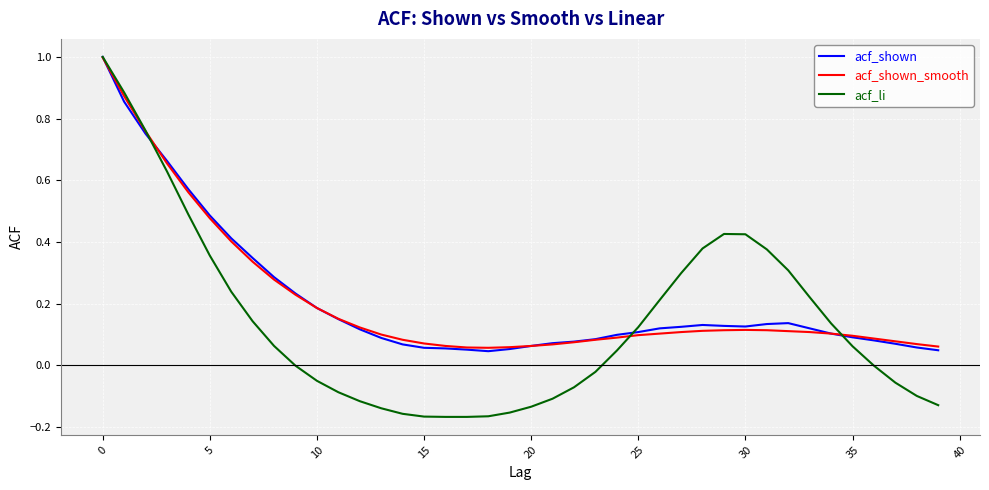

How many lines are shown in the chart?

3